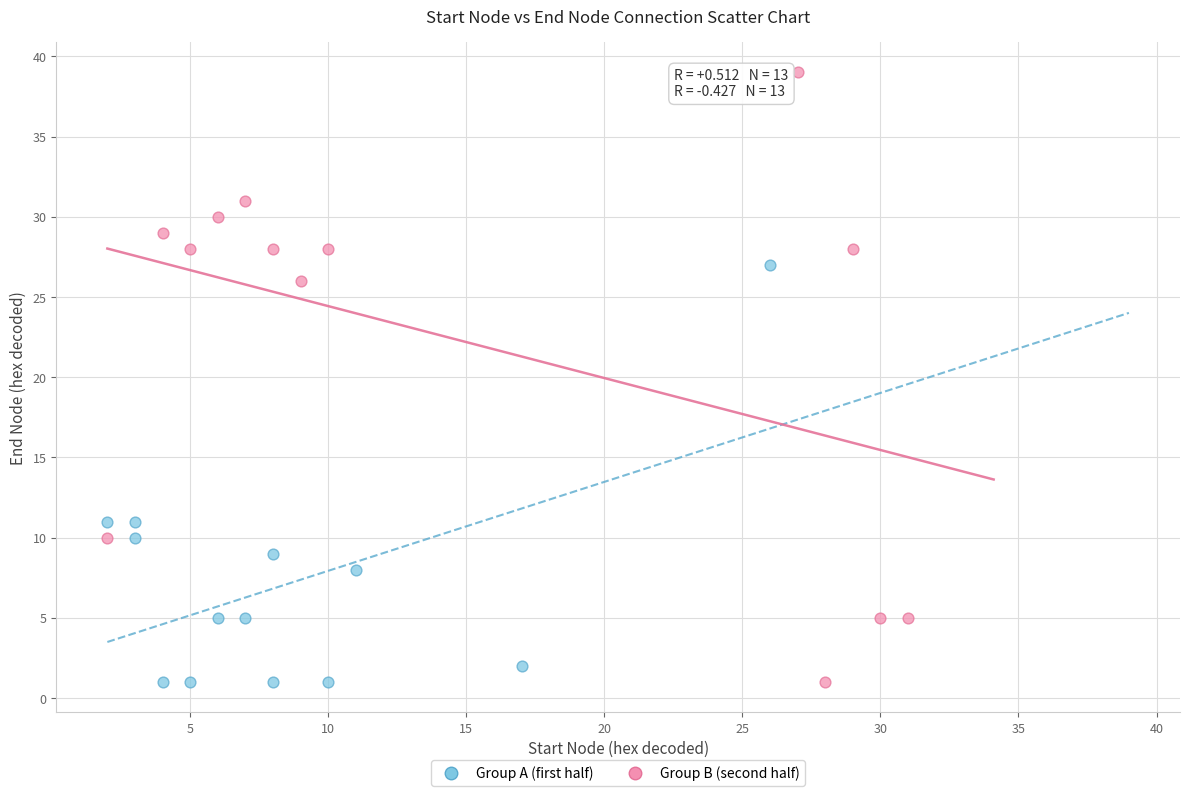

Which series reaches the maximum Y coordinate?

Group B (second half)